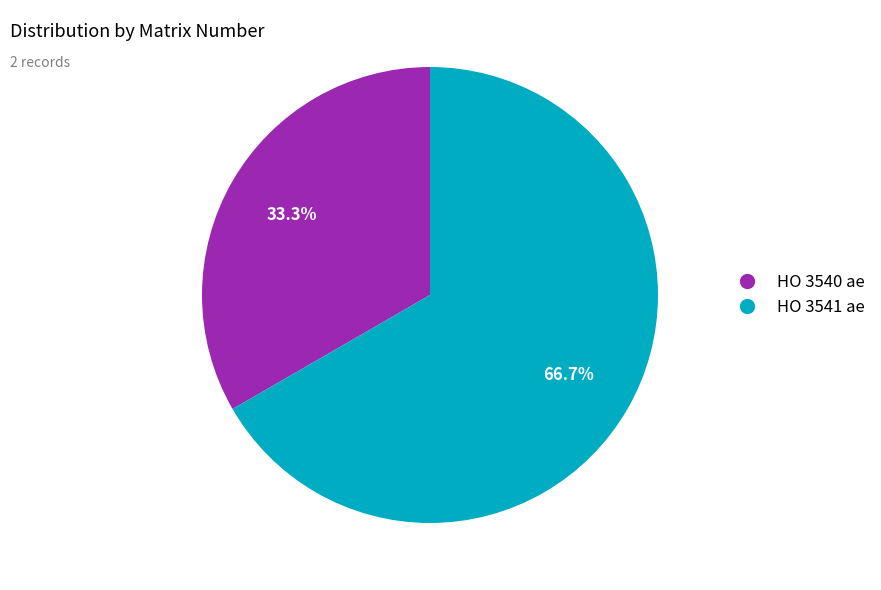

Is it true that HO 3541 ae is 53% of the pie?

False